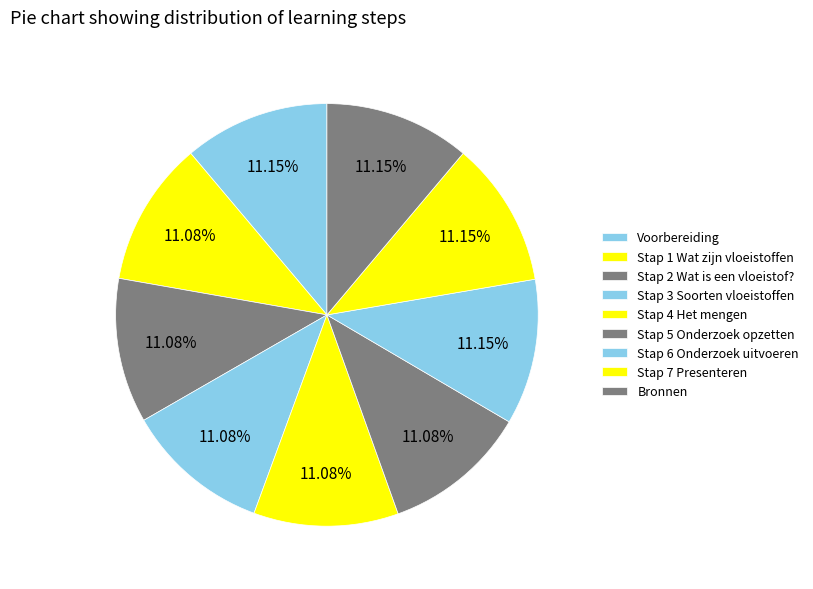

What is the ratio of the value at Voorbereiding to the value at Bronnen?

1.0